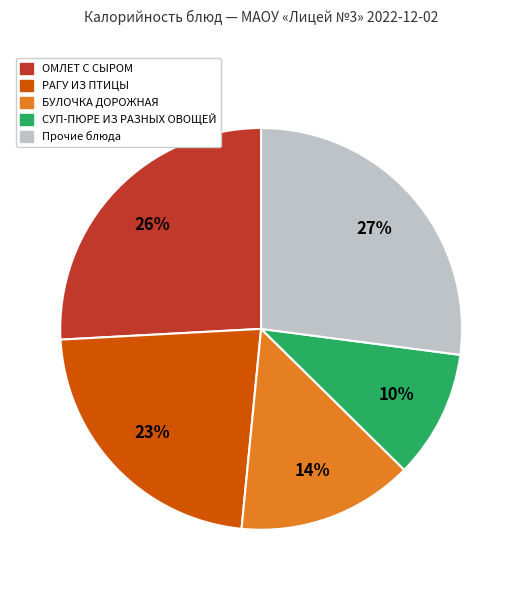

To the nearest percent, what is the average slice percentage?

20%